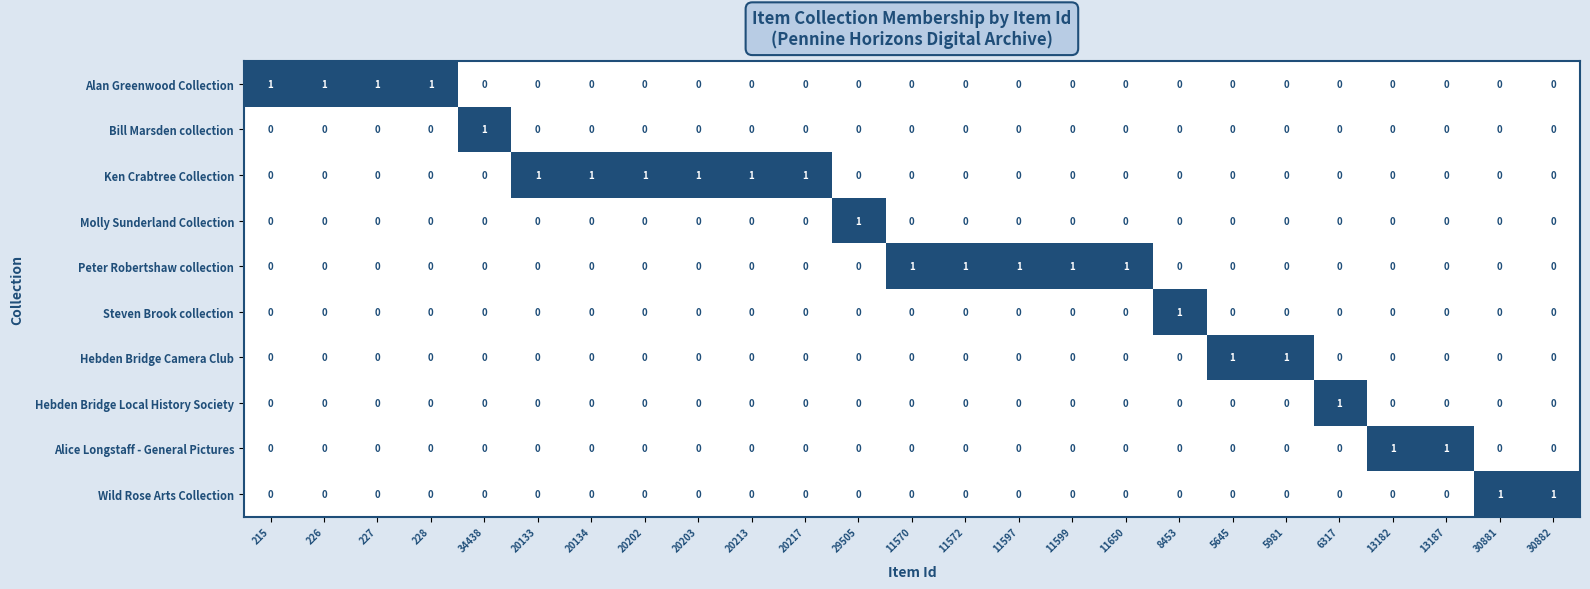

Count the Bill Marsden collection values in the range 0 to 1.

25